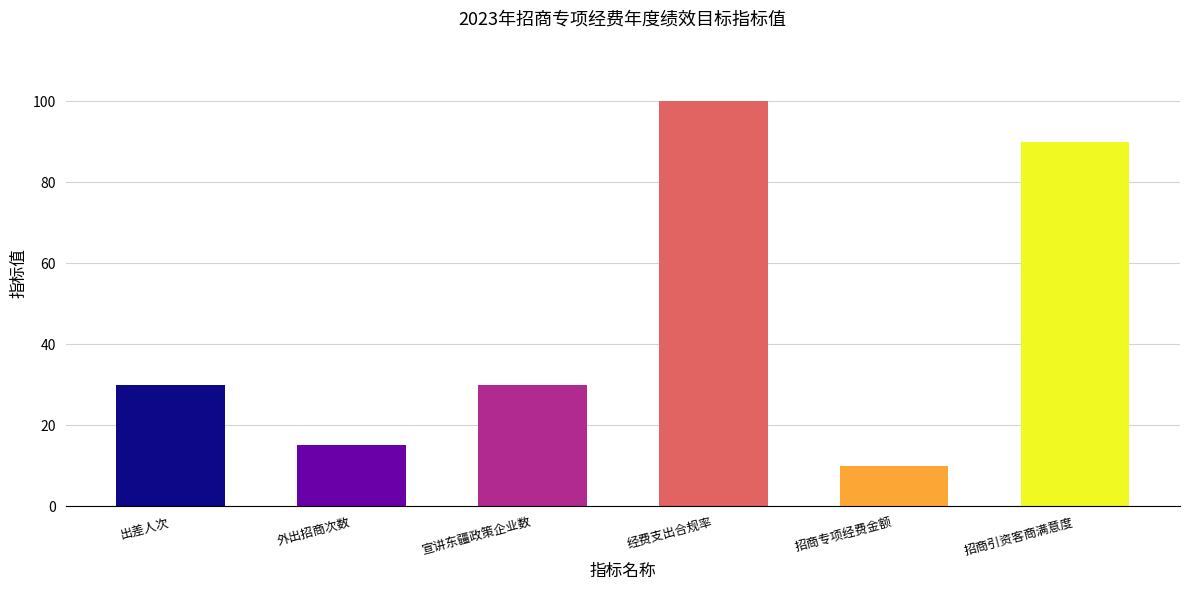

How many categories are shown in the chart?

6